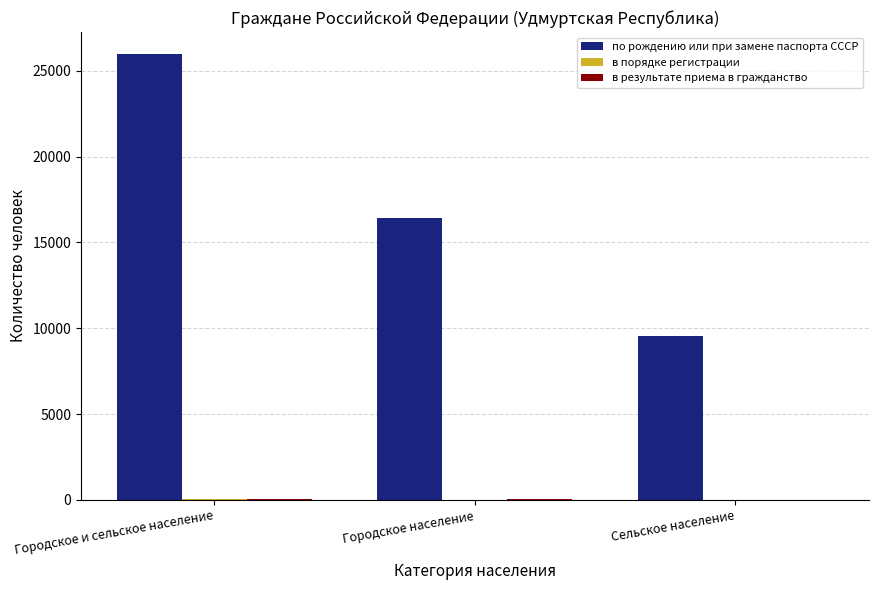

Between Городское и сельское население and Сельское население, which series saw the biggest shift?

по рождению или при замене паспорта СССР